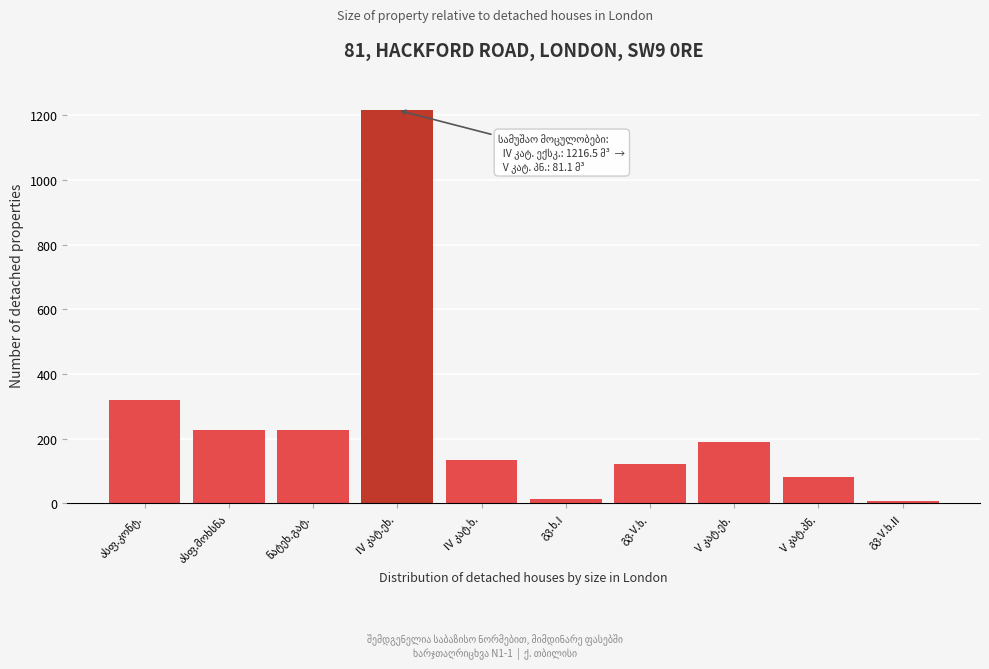

What is the maximum value shown in the chart?

1216.5